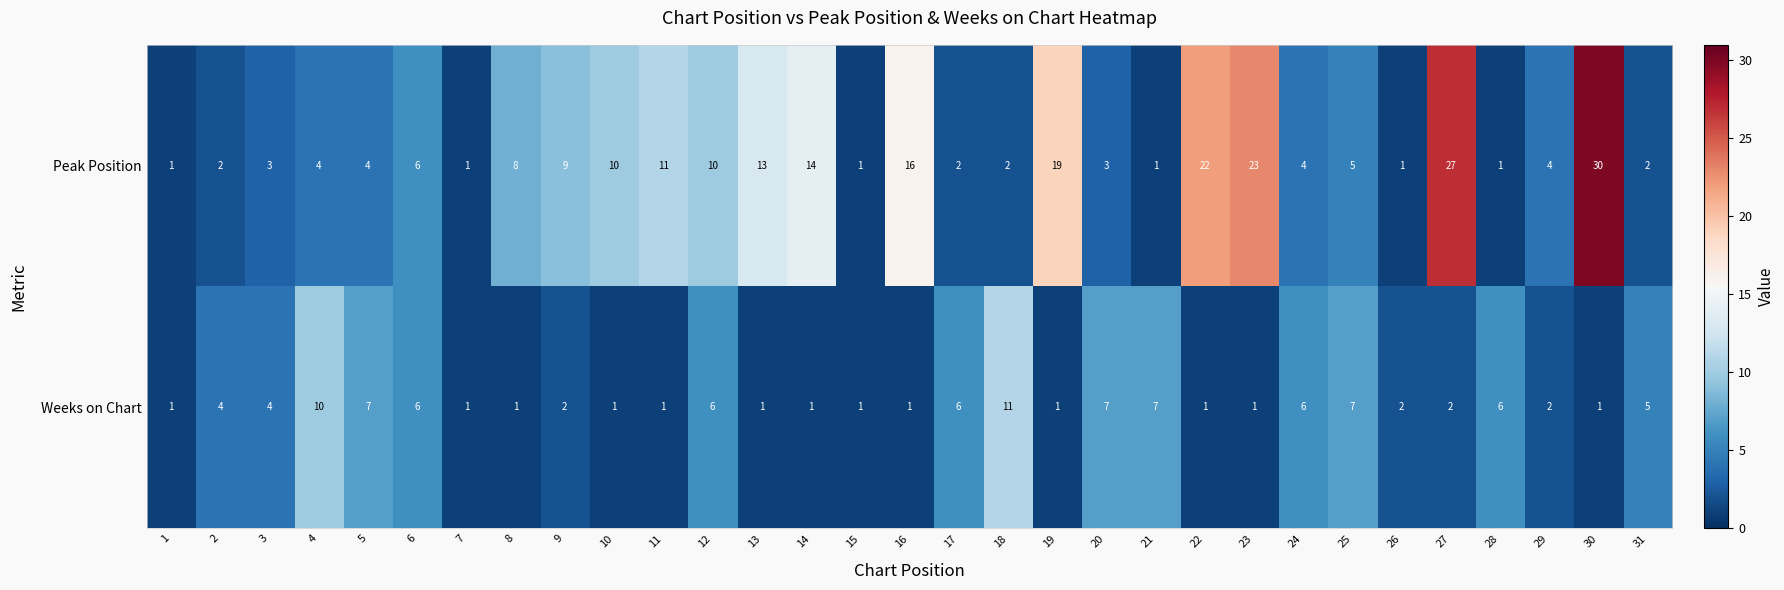

Which series has the largest total across all categories?

Peak Position